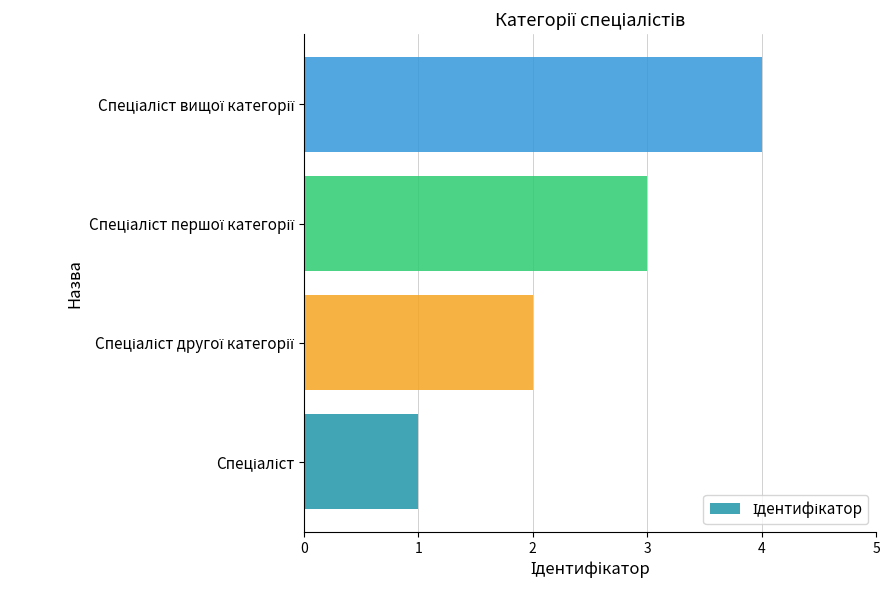

What is the greatest value displayed?

4